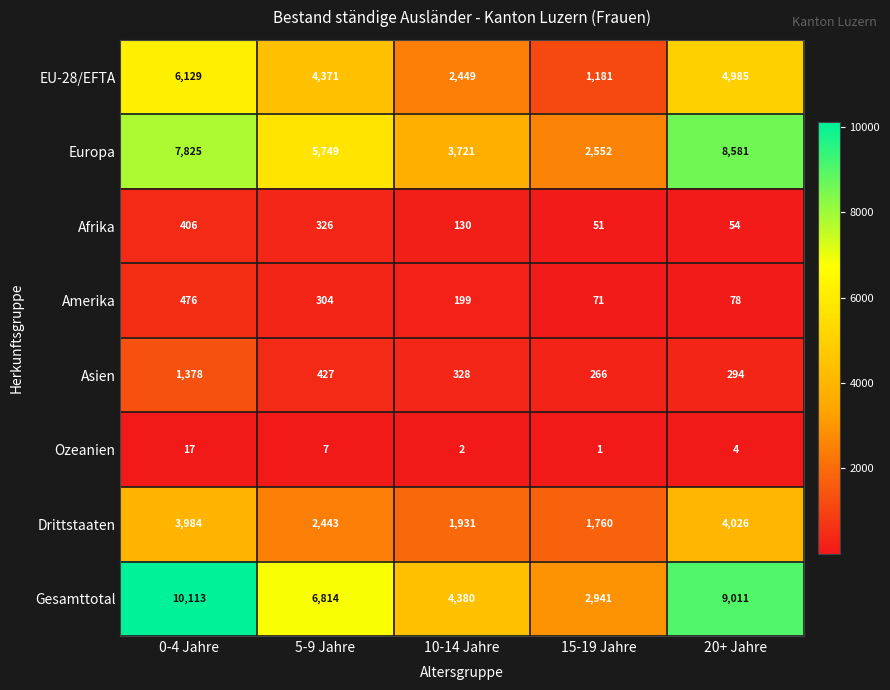

Which series has the largest range (max minus min)?

Gesamttotal